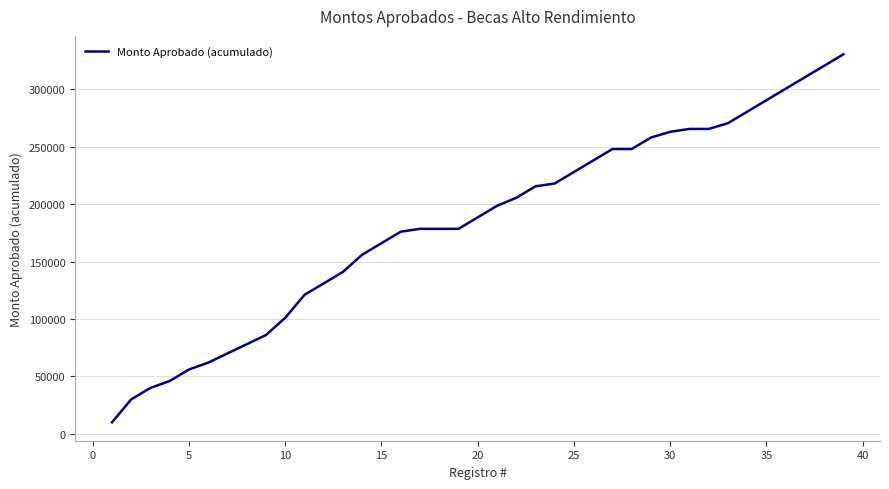

What is the difference between the maximum and minimum values?

320500